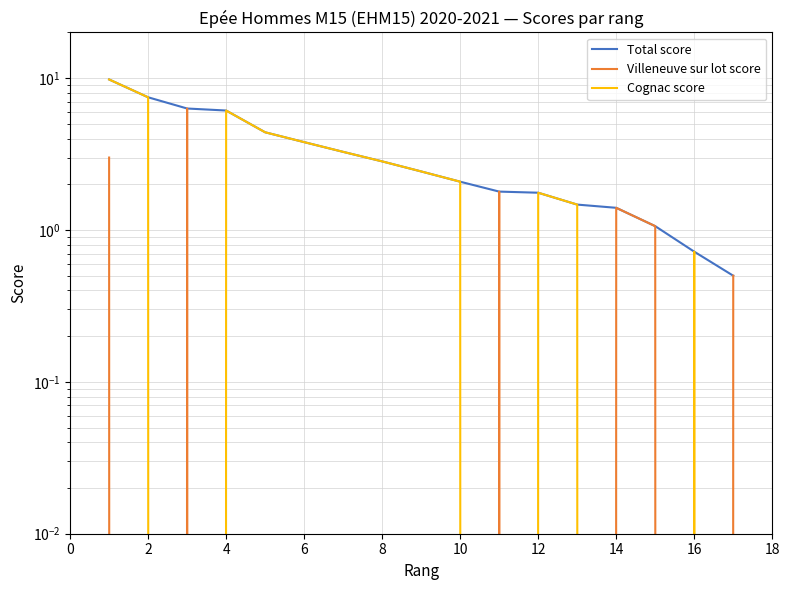

True or false: Cognac score and Villeneuve sur lot score intersect in this chart.

True